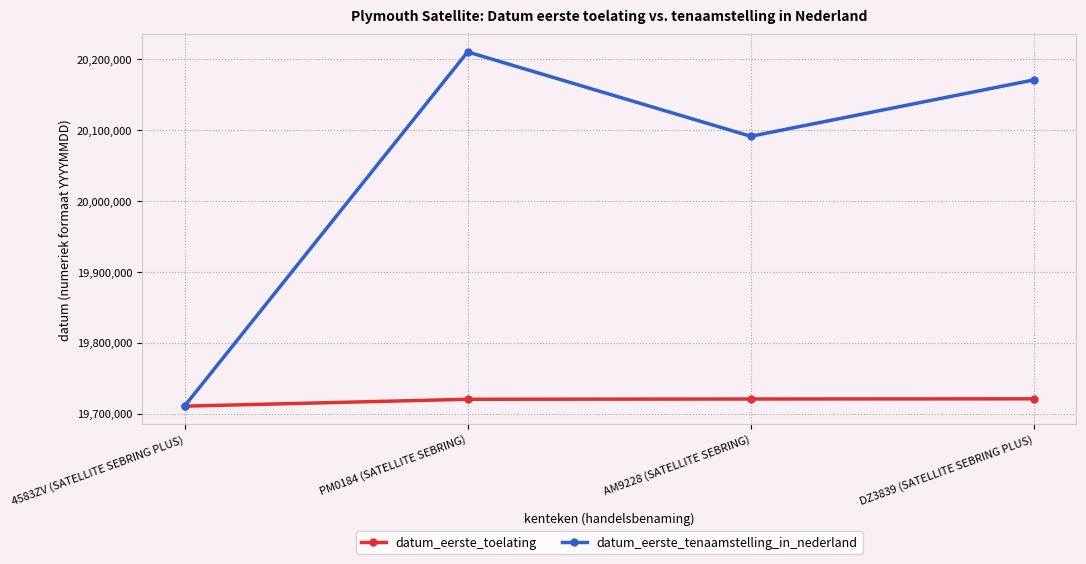

Does the chart have visible grid lines?

Yes